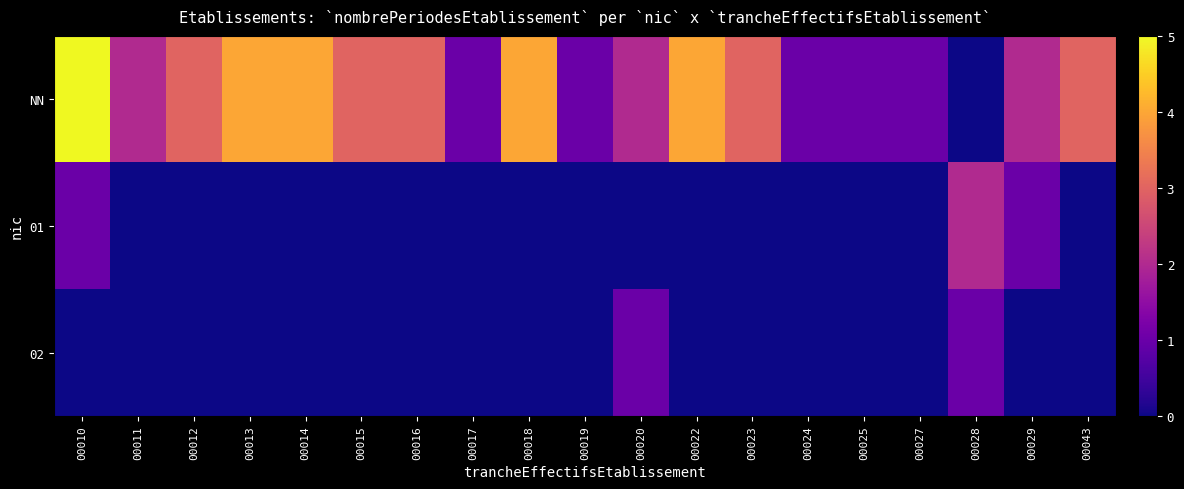

What is the spread (max minus min) of values at 00011?

2